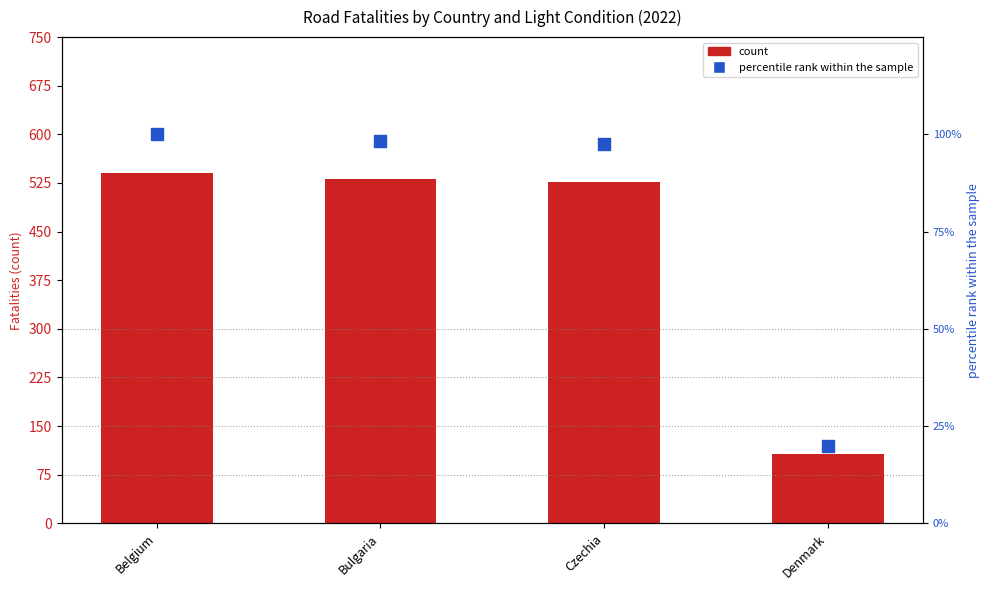

At which category is the sum across all series the highest?

Belgium